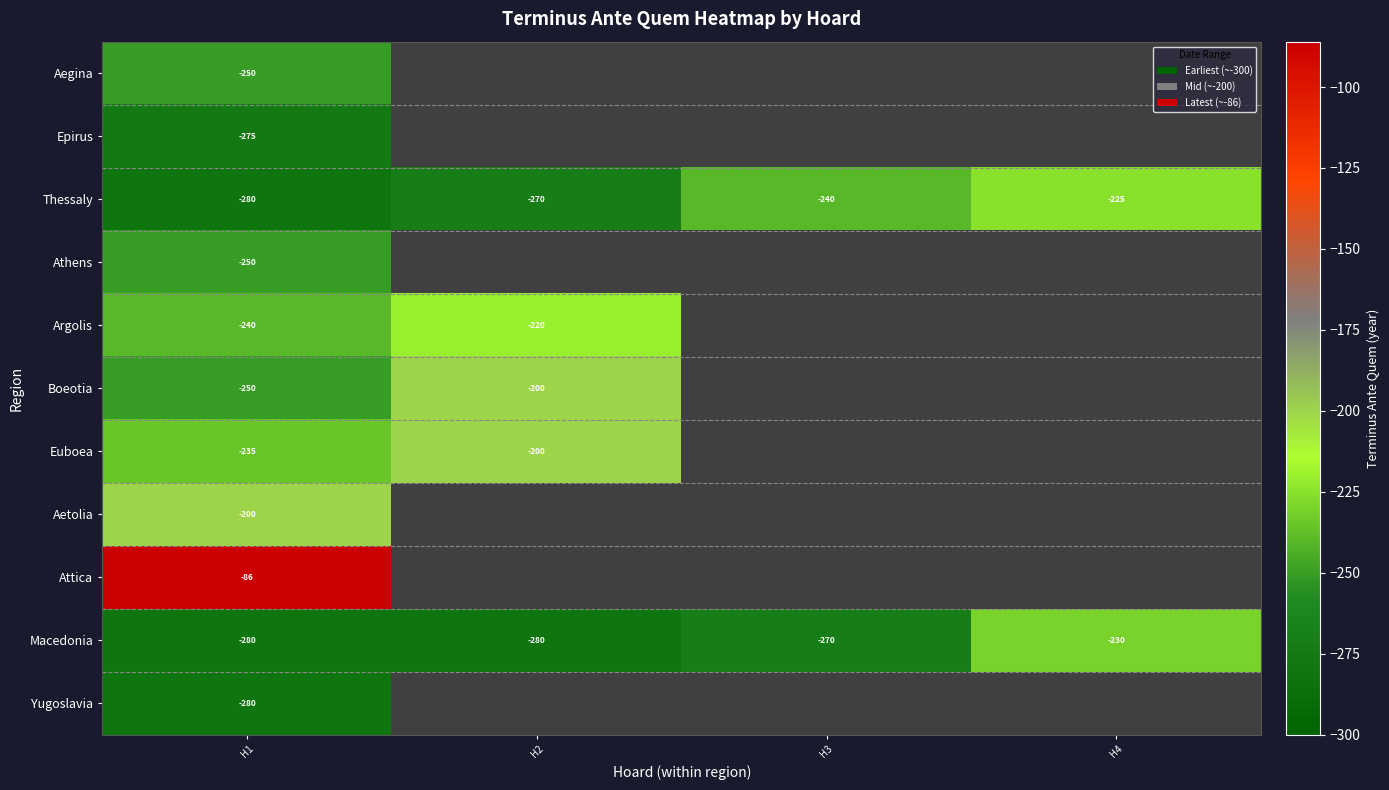

List the labels in order of Thessaly value, smallest first.

H1, H2, H3, H4